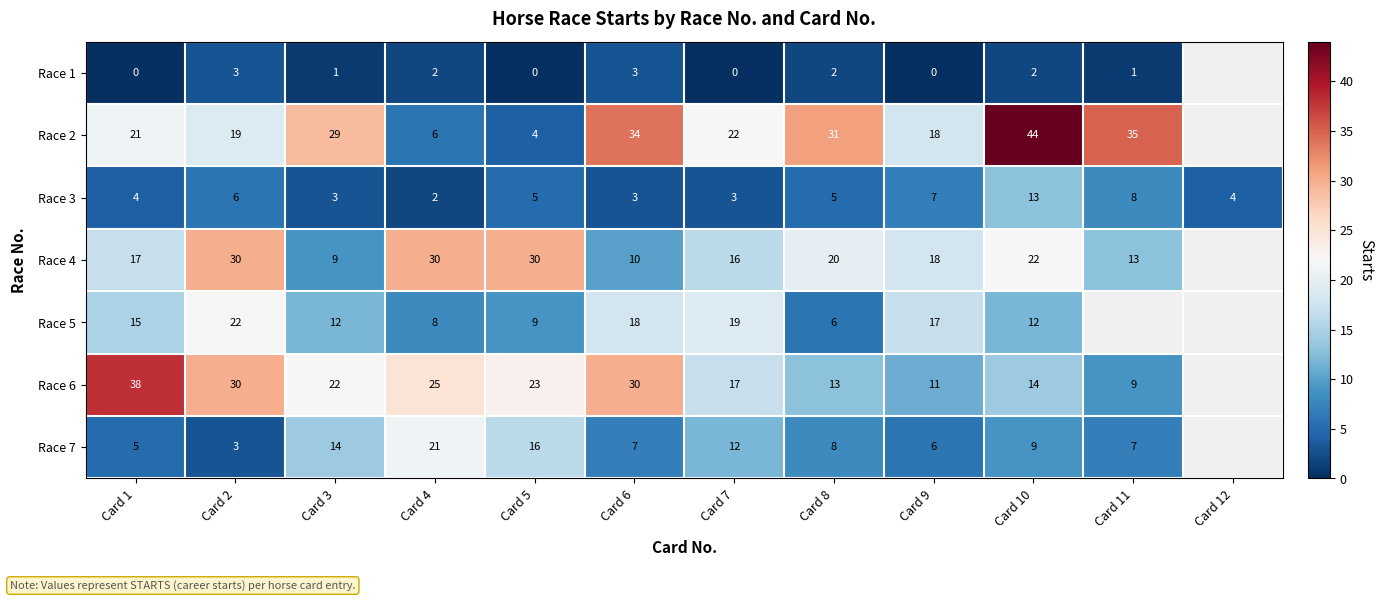

What is the sum of the Race 5 values at Card 9 and Card 7?

36